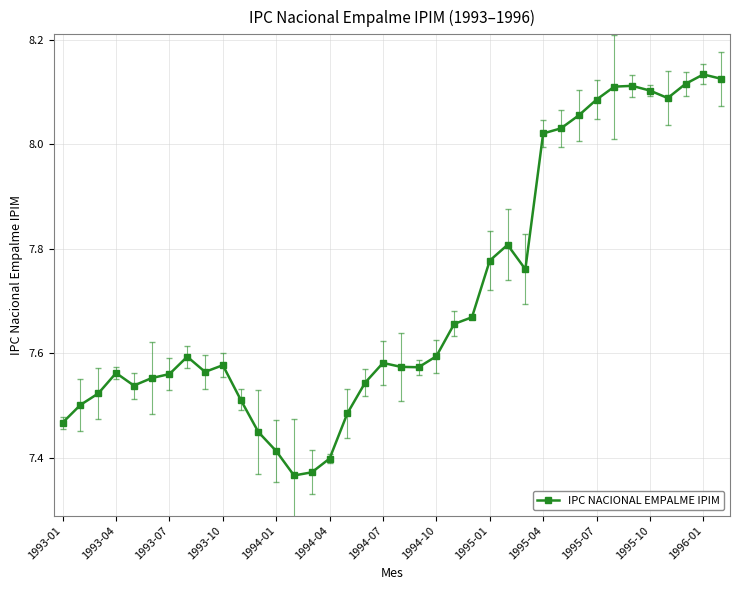

How many lines are shown in the chart?

1